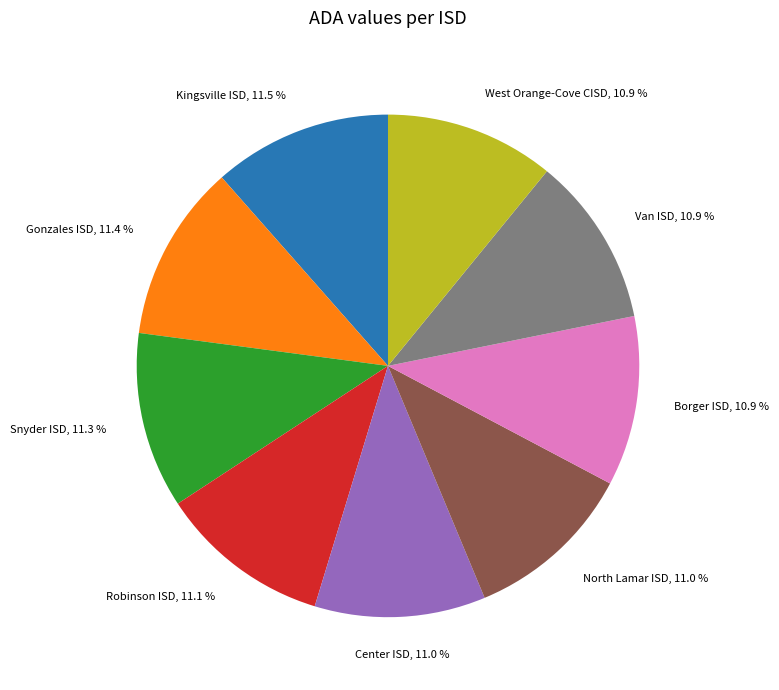

Count the number of slices in the pie.

9